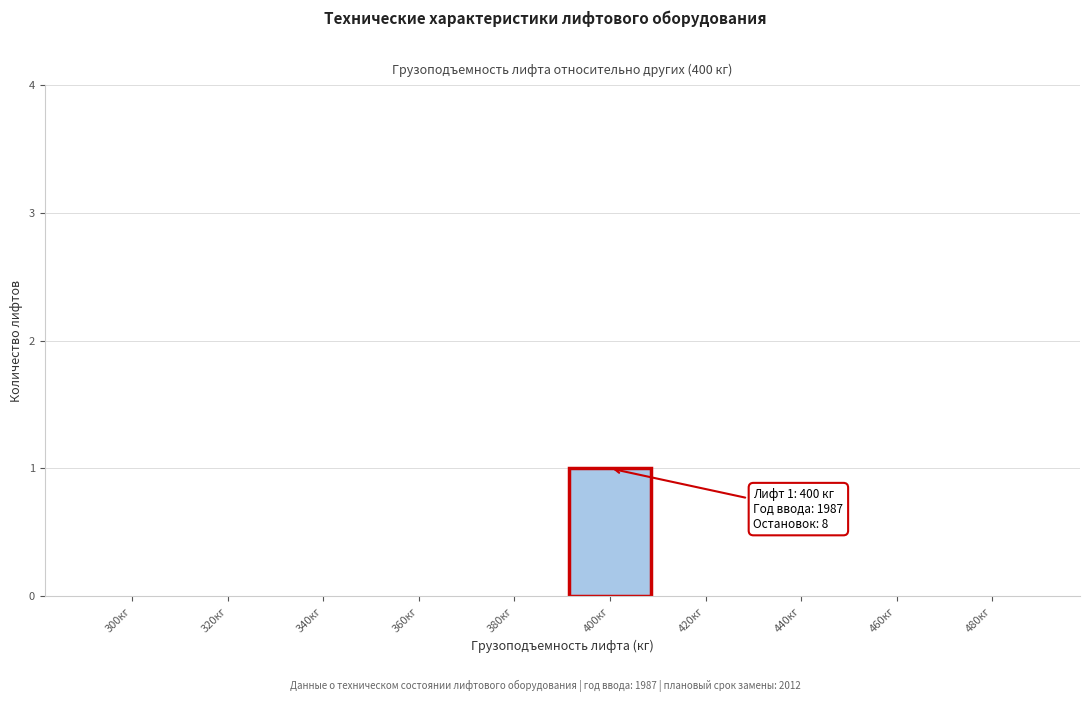

Reading right to left, extract all data points from this chart.

480кг=0	460кг=0	440кг=0	420кг=0	400кг=1	380кг=0	360кг=0	340кг=0	320кг=0	300кг=0